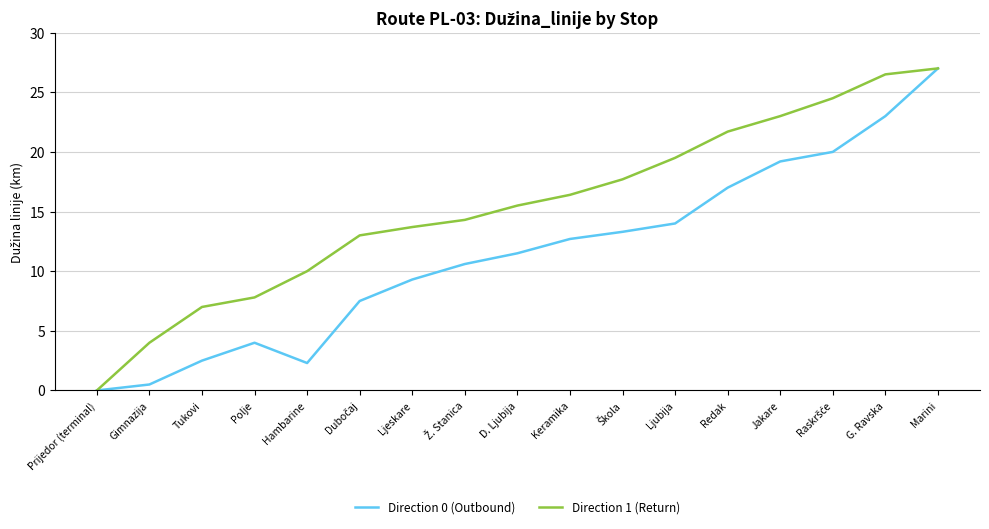

Rank the series by their average value, from lowest to highest.

Direction 0 (Outbound), Direction 1 (Return)